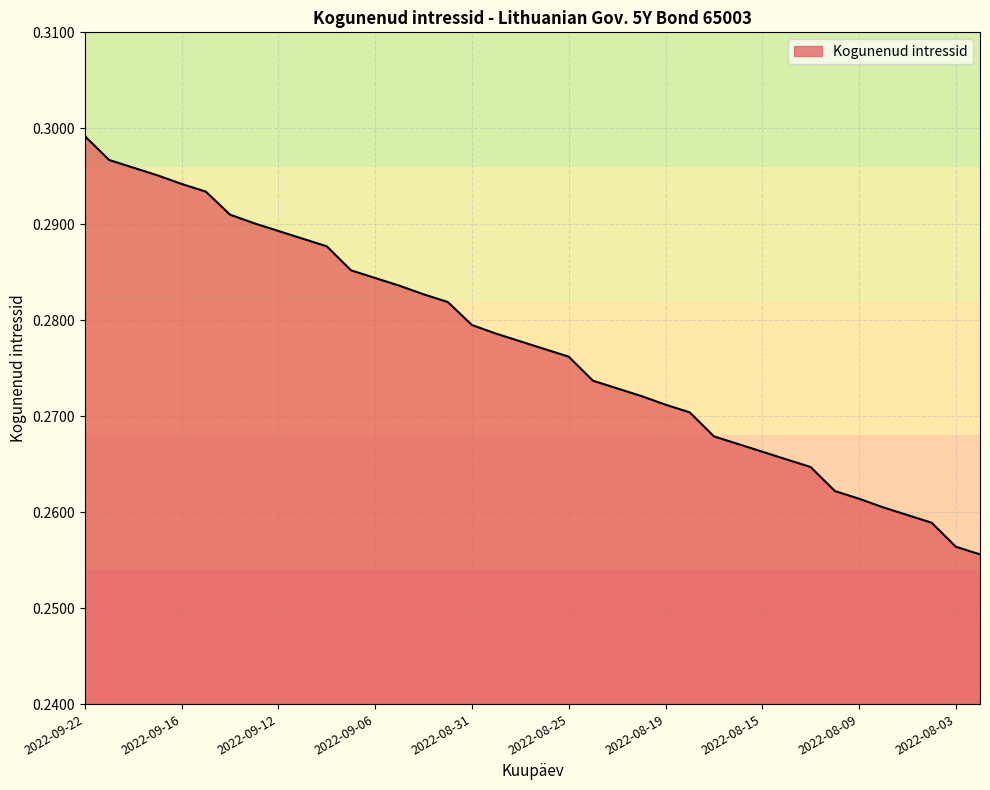

Count the values in the range 0 to 1.

38